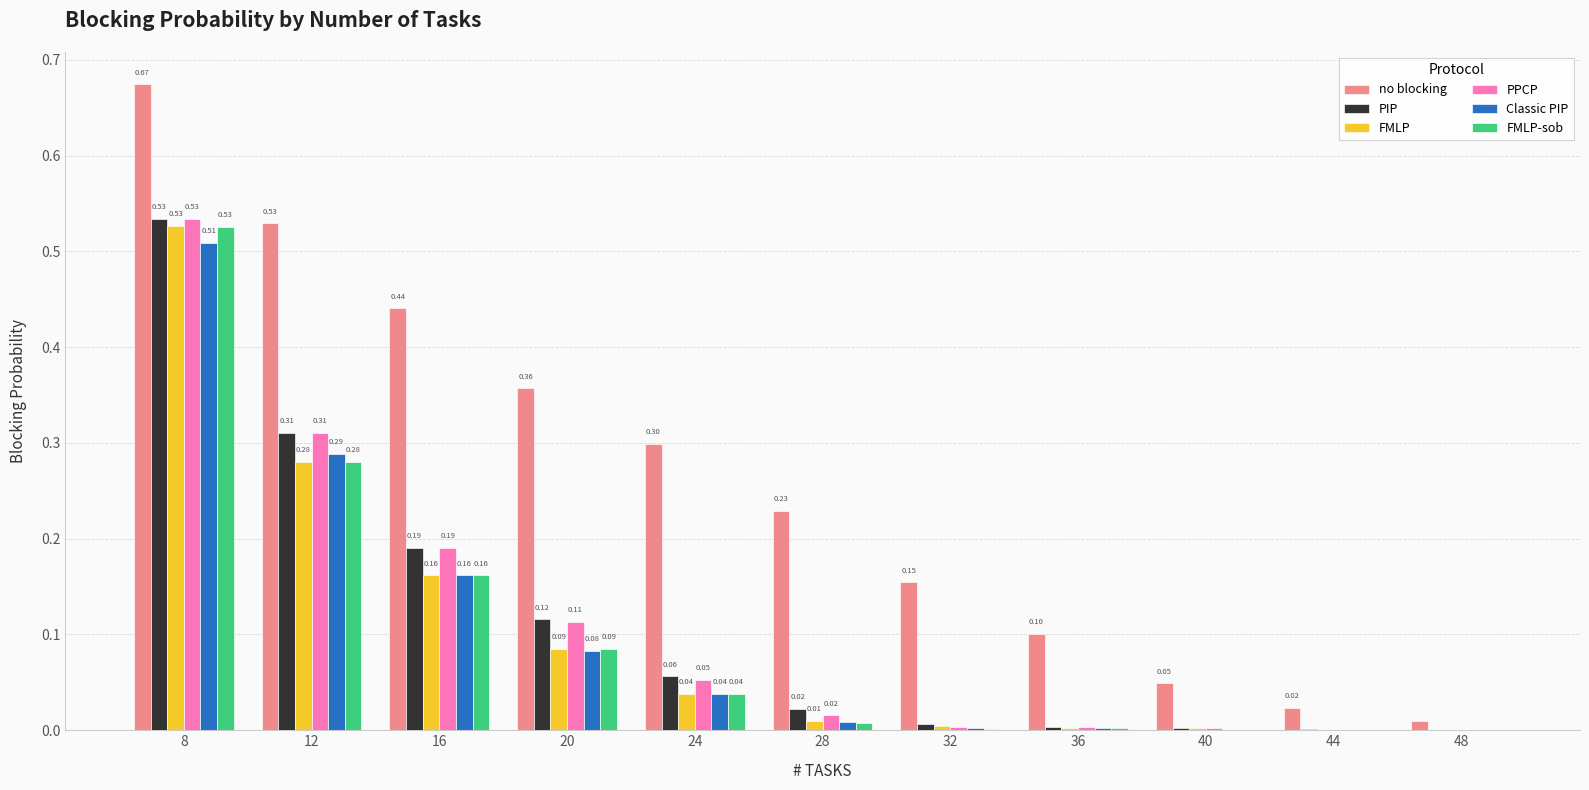

What is the average value of the FMLP series?

0.1